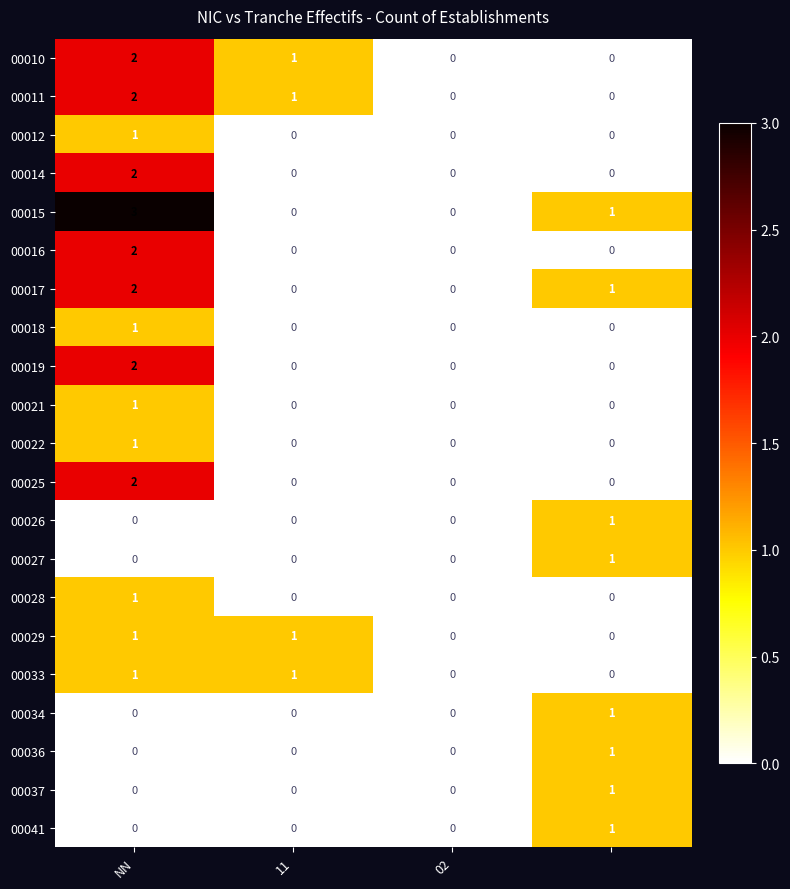

What is the greatest value displayed?

3